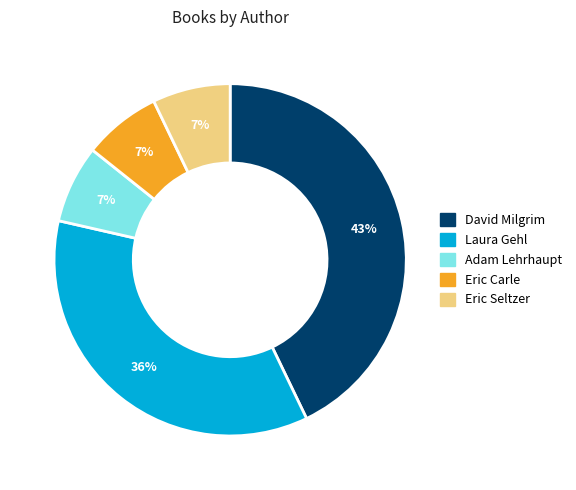

Which category has the biggest portion of the pie?

David Milgrim